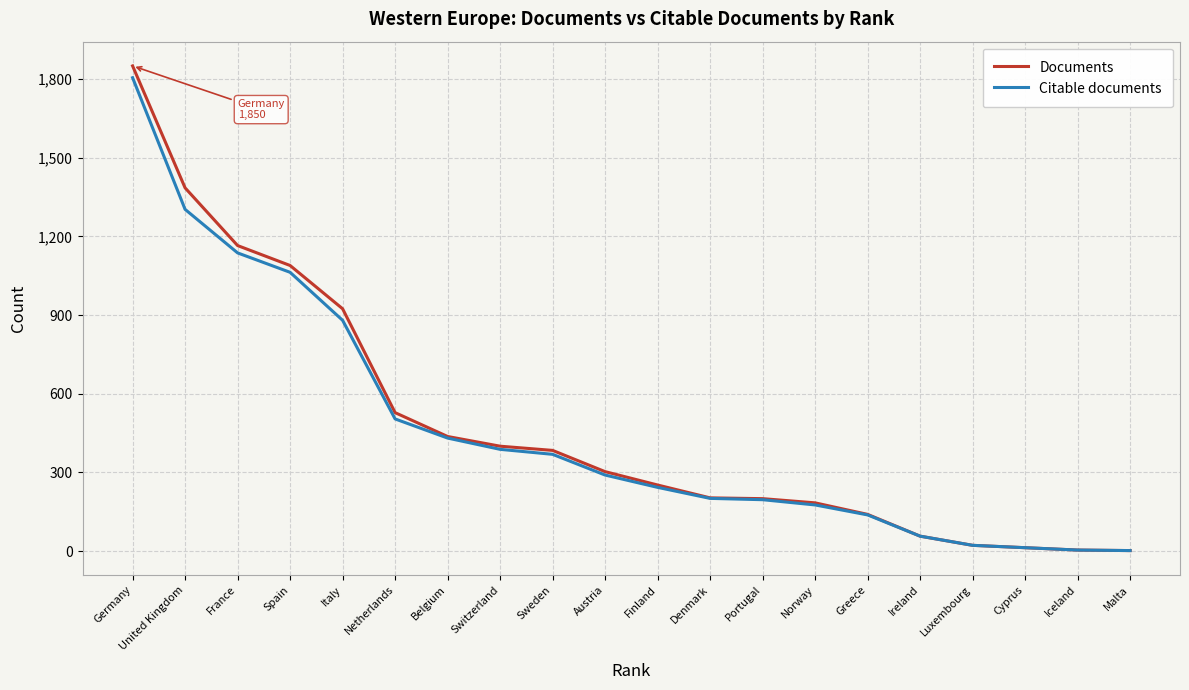

What is the difference between the second highest and second lowest values in the Citable documents series?

1299